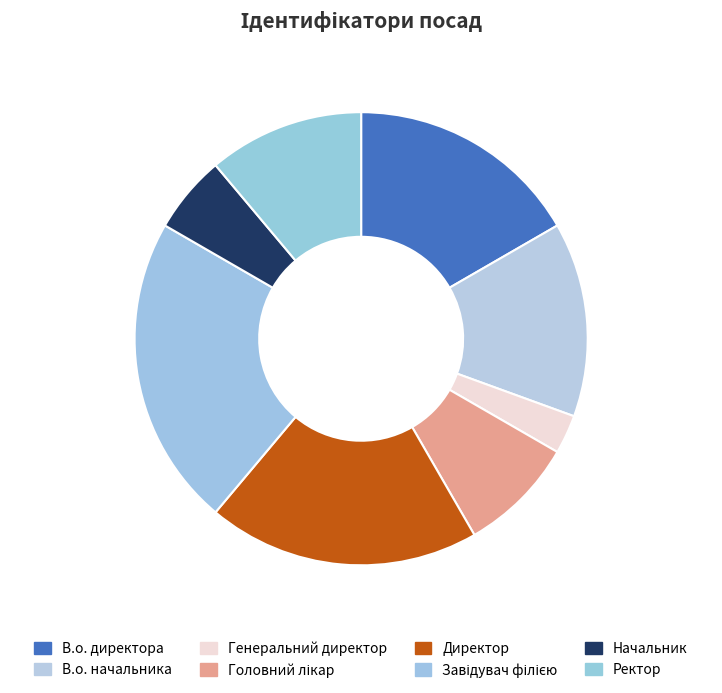

How many slices are in this pie chart?

8